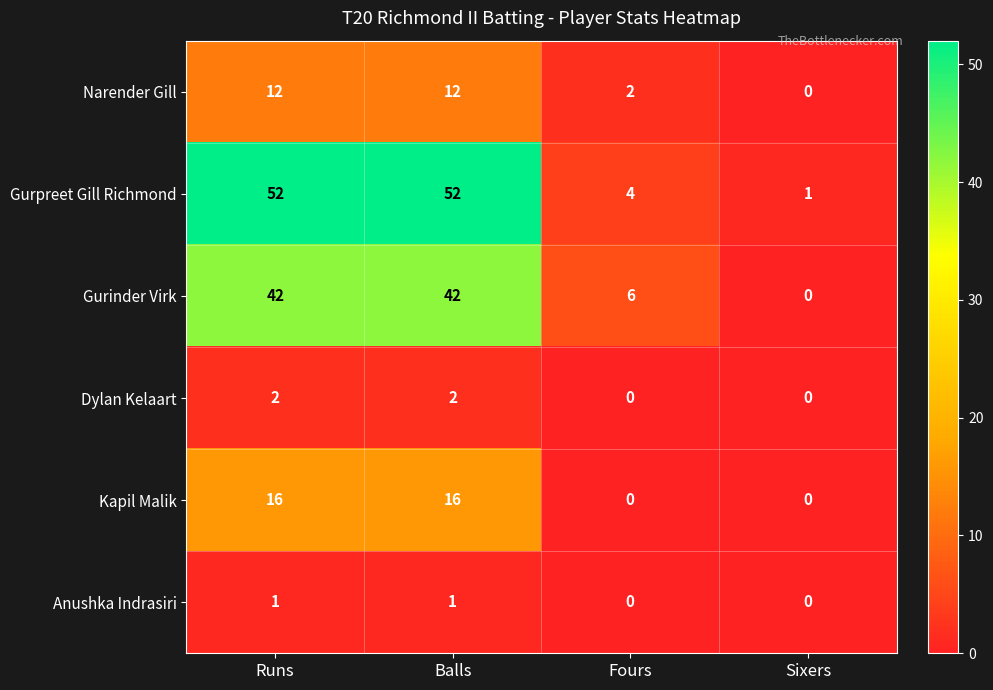

Count the Kapil Malik values in the range 0 to 16.

4